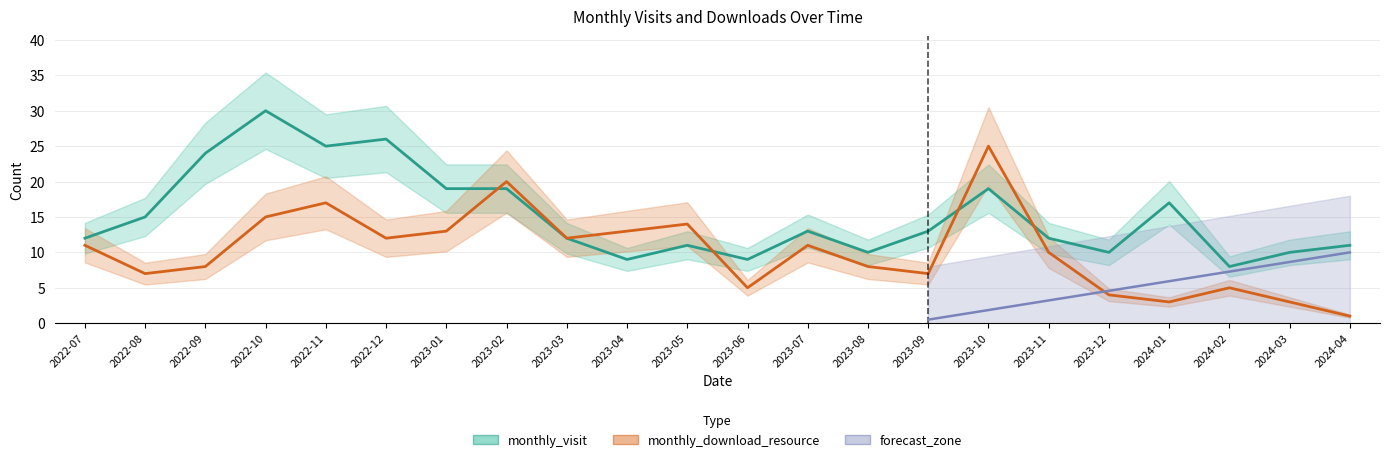

List the labels in order of monthly_visit value, smallest first.

2024-02, 2023-04, 2023-06, 2023-08, 2023-12, 2024-03, 2023-05, 2024-04, 2022-07, 2023-03, 2023-11, 2023-07, 2023-09, 2022-08, 2024-01, 2023-01, 2023-02, 2023-10, 2022-09, 2022-11, 2022-12, 2022-10